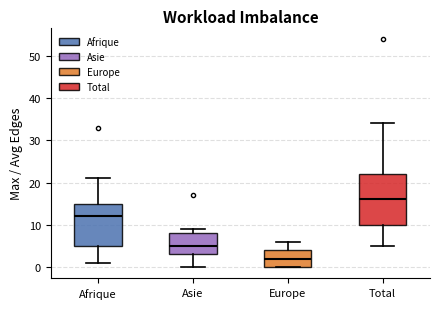

Which box is the tallest, from its lower edge to its upper edge?

Total